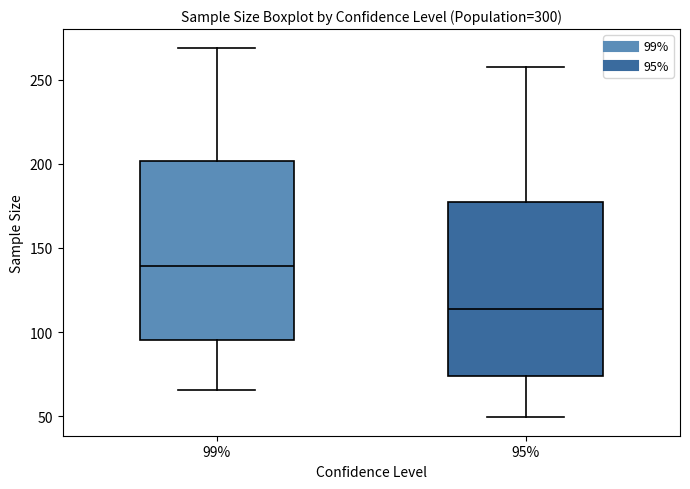

Reading left to right, transcribe this box plot: for each box, give where its median line is, the range the box spans, and where its two whiskers end, as read against the y-axis. The values are not printed on the chart, so give them approximately, as read against the axis.

99%: median 140, box 95 to 200, whiskers 65 to 270
95%: median 115, box 75 to 175, whiskers 50 to 260